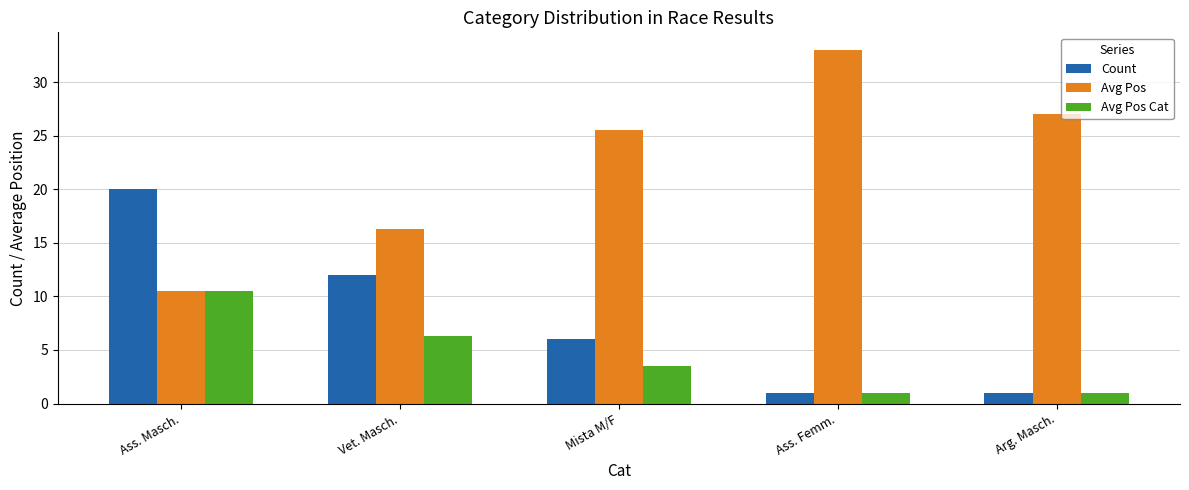

Rank the series by their maximum value, from highest to lowest.

Avg Pos, Count, Avg Pos Cat